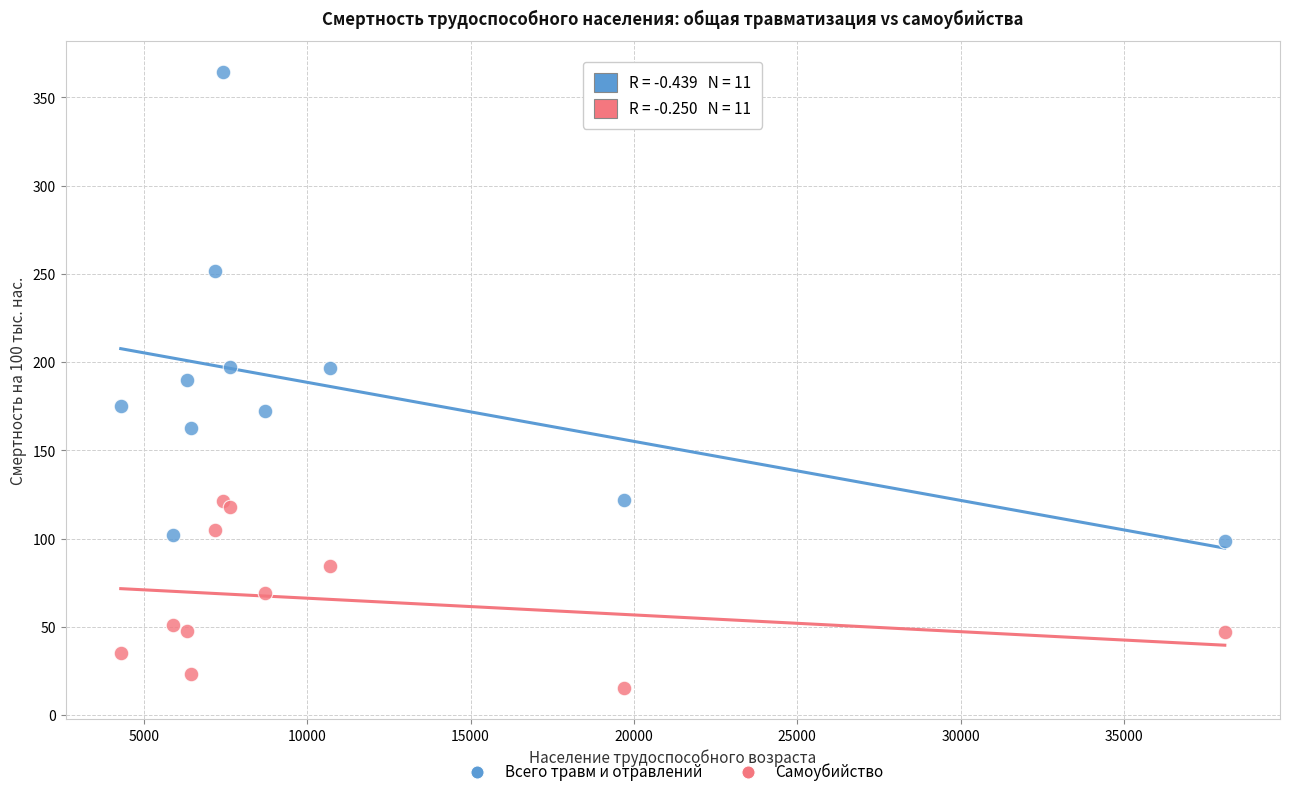

In the Всего травм и отравлений series, what Y value is closest to 231?

251.5